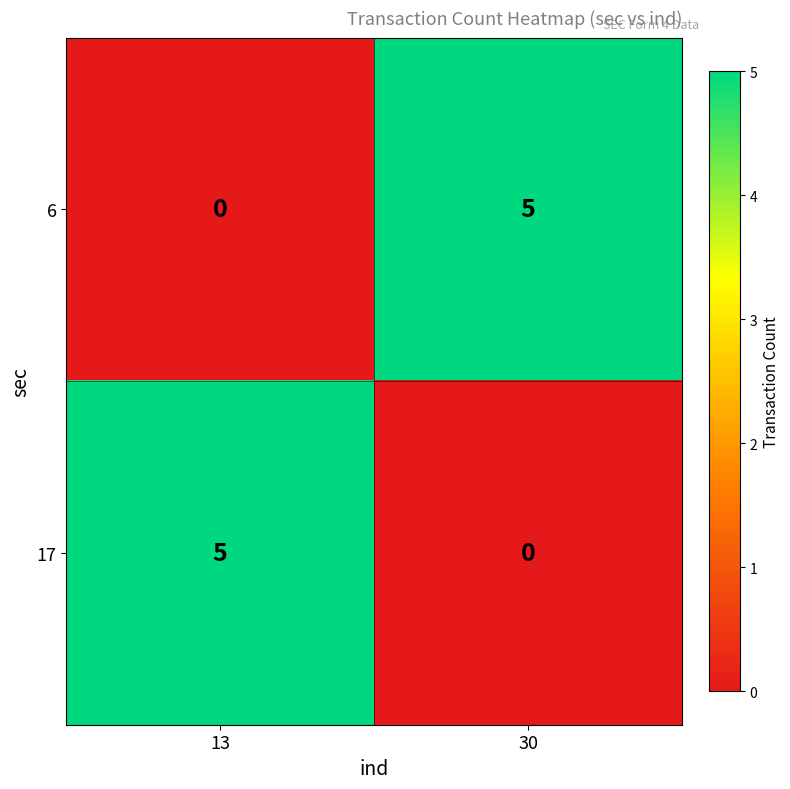

The 6 series shows -2 at 13. True or false?

False